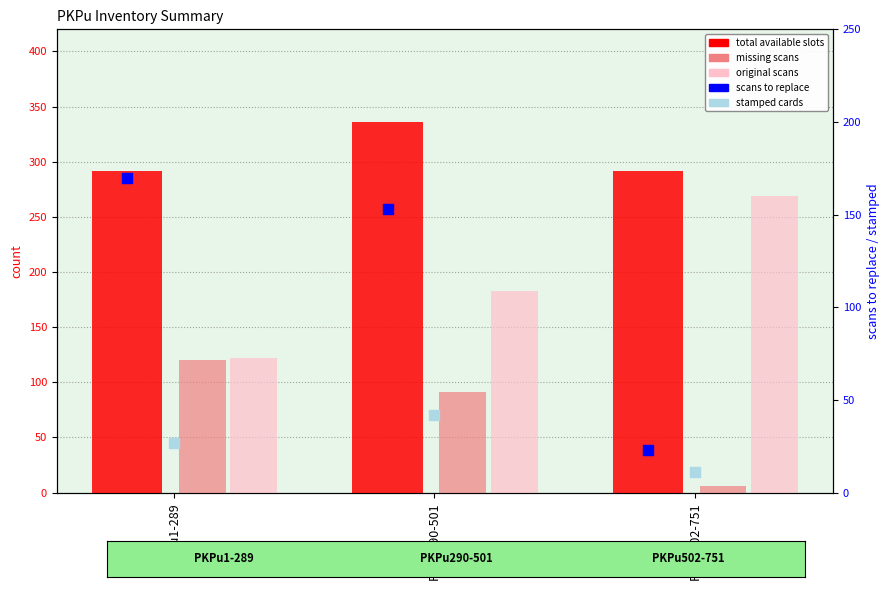

What are all the series names shown in the legend?

total available slots, missing scans, original scans, scans to replace, stamped cards